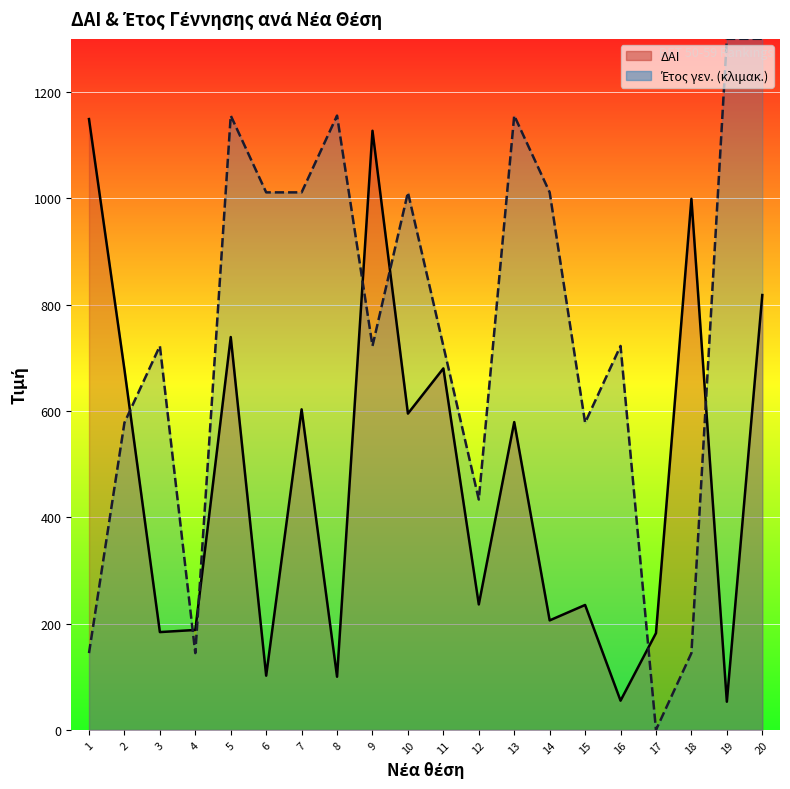

Rank the categories by Έτος γεν. (line) value from lowest to highest.

17, 1, 4, 18, 12, 2, 15, 3, 9, 11, 16, 6, 7, 10, 14, 5, 8, 13, 19, 20